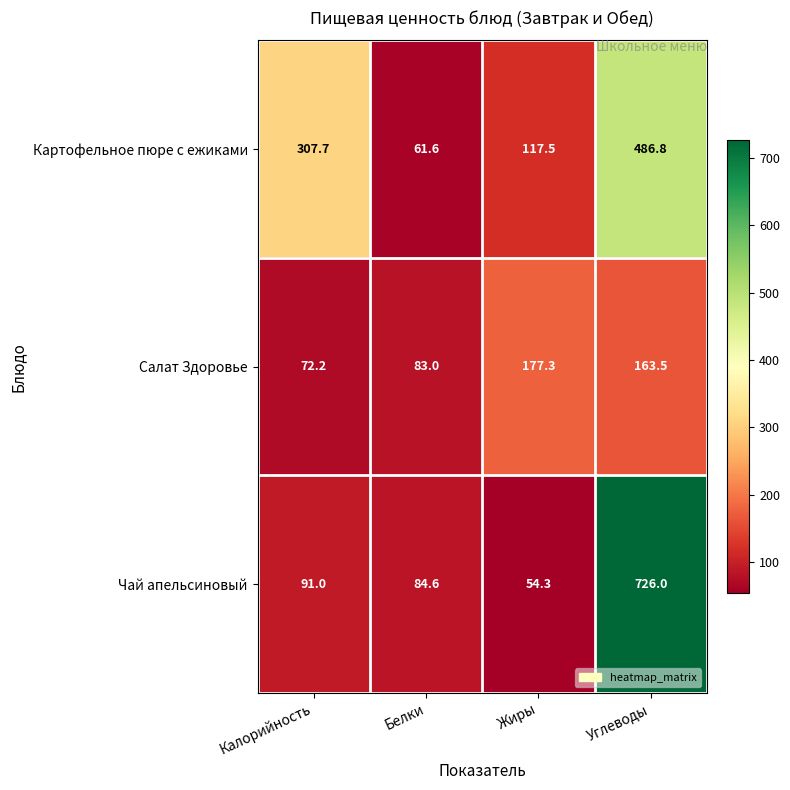

Which series changed the most between Белки and Углеводы?

Чай апельсиновый